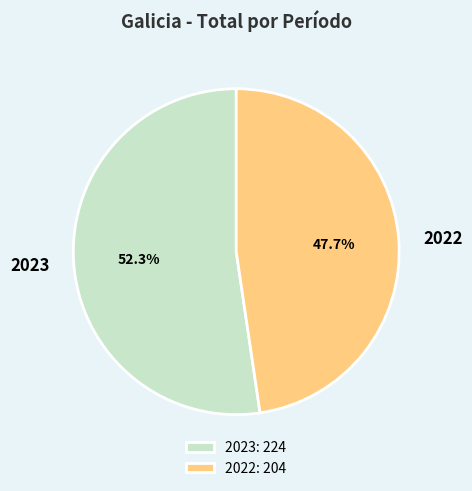

What portion of the pie excludes 2022?

52.3%